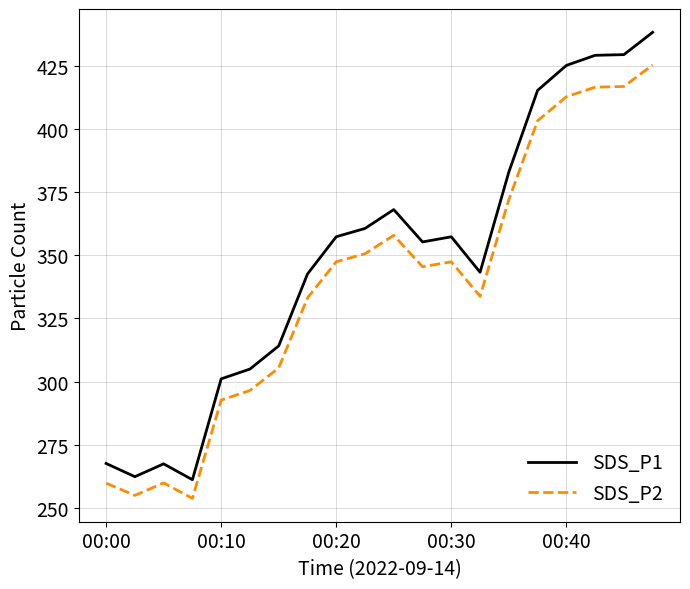

Rank the series by their maximum value, from lowest to highest.

SDS_P2, SDS_P1